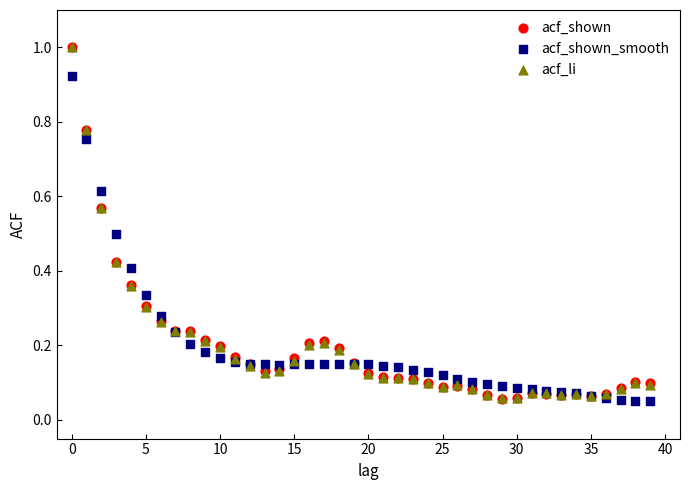

What are all the series names shown in the legend?

acf_shown, acf_shown_smooth, acf_li